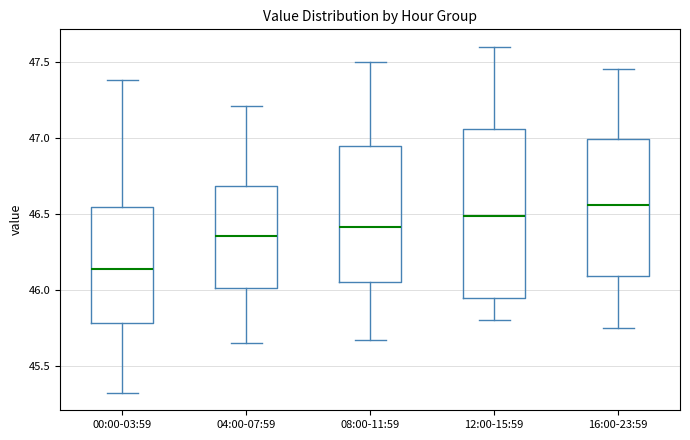

Which box has the highest median line?

16:00-23:59